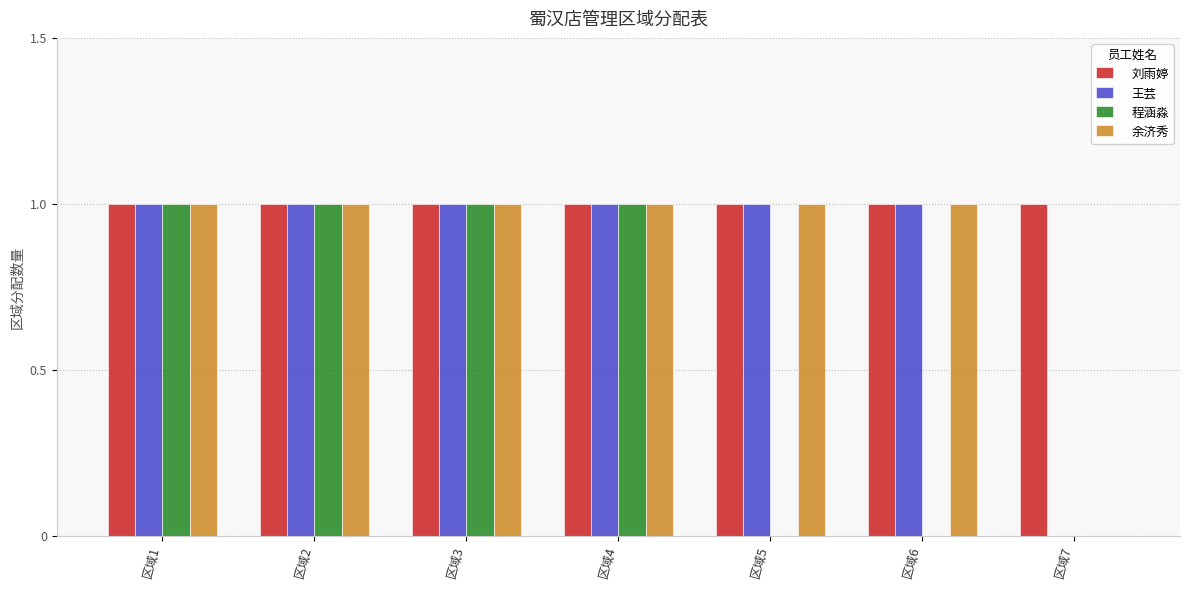

Is the value of 刘雨婷 at 区域5 greater than the value of 王芸 at 区域7?

Yes